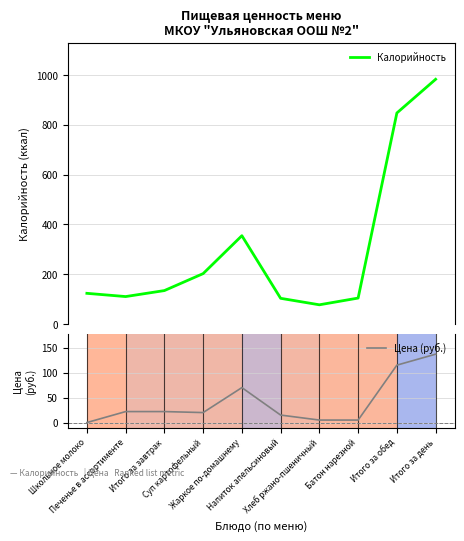

Reading left to right, extract all data points from this chart.

Калорийность: 124	111	135	203	355	104	78	105	847	982
Цена (руб.): 0	22	22	20	70	15	5	5	115	137